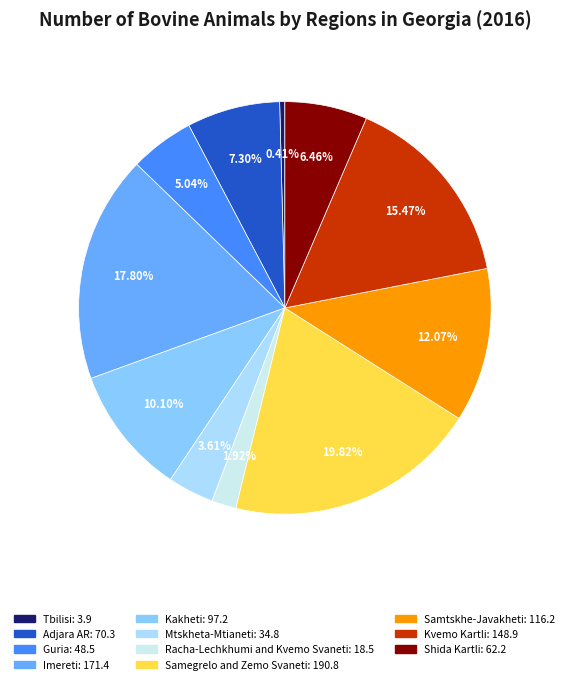

Between Shida Kartli and Kakheti, which is larger?

Kakheti